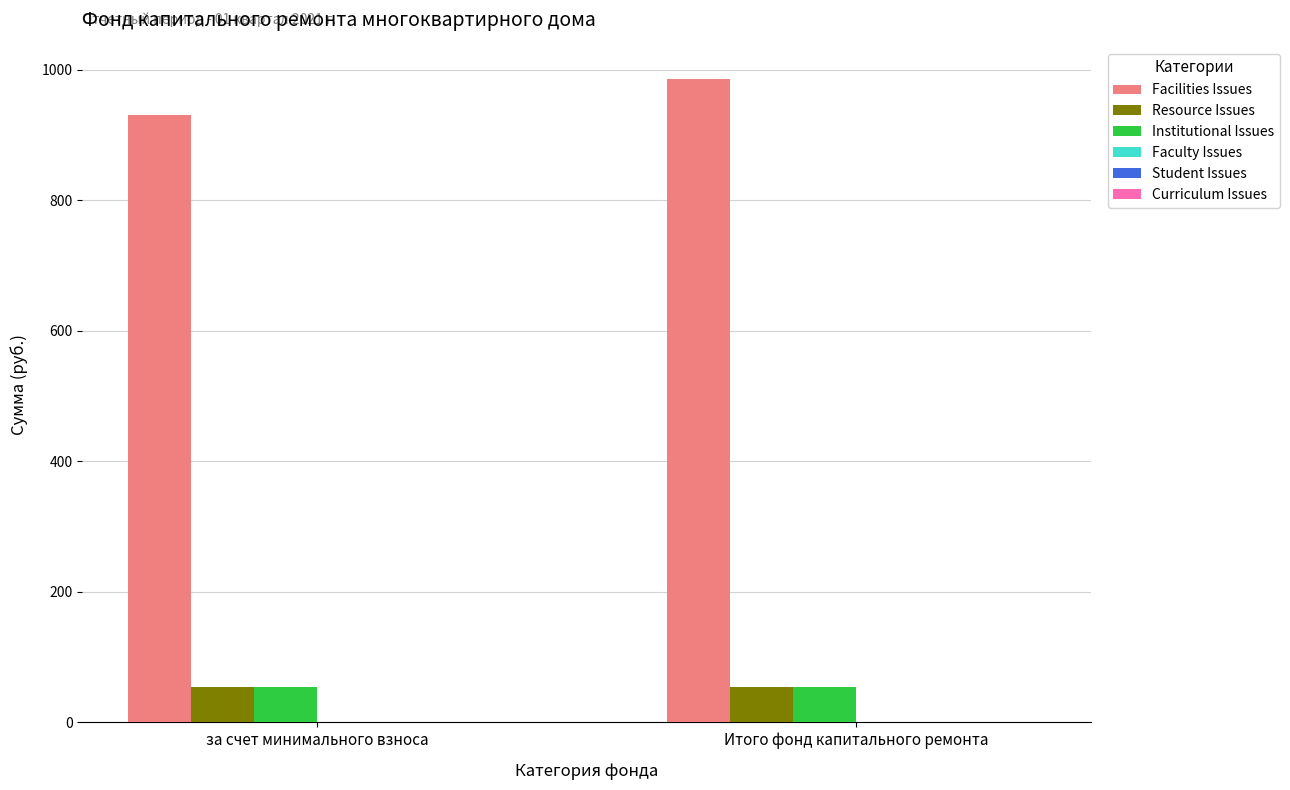

What is the maximum value for Institutional Issues?

54.9